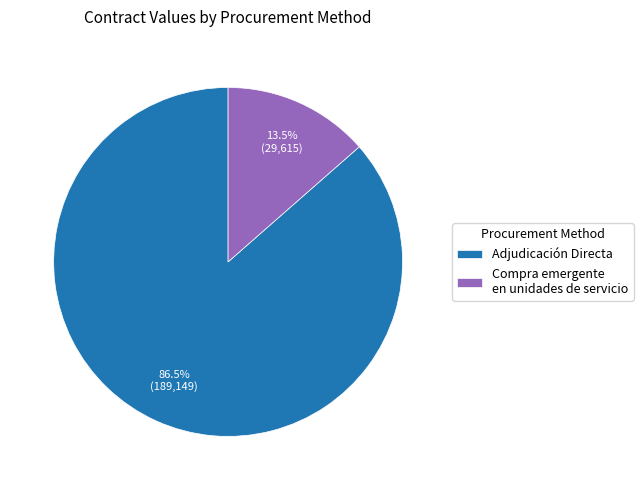

What percentage is NOT represented by Adjudicación Directa?

13.5%